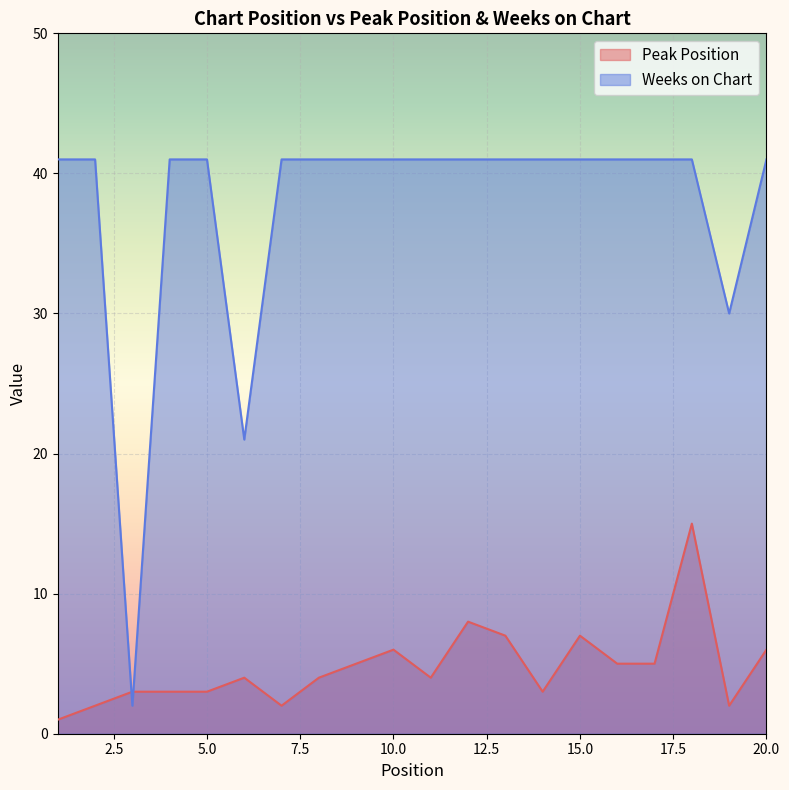

What is the sum of the Weeks on Chart values at 2 and 20?

82